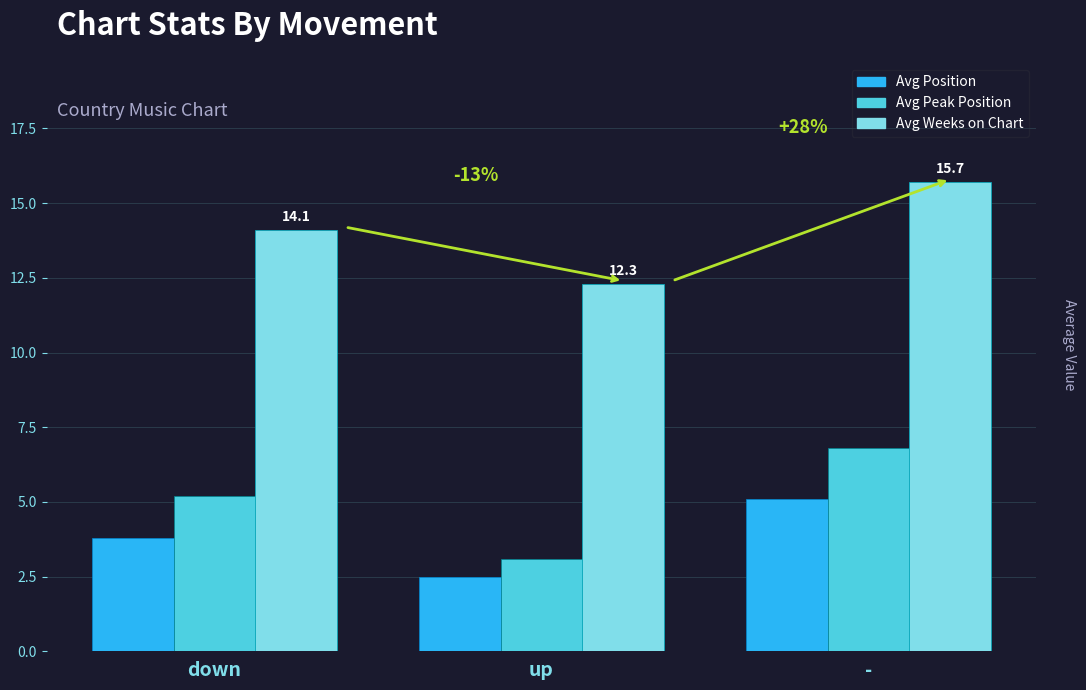

What is the sum of all Avg Peak Position values?

15.1